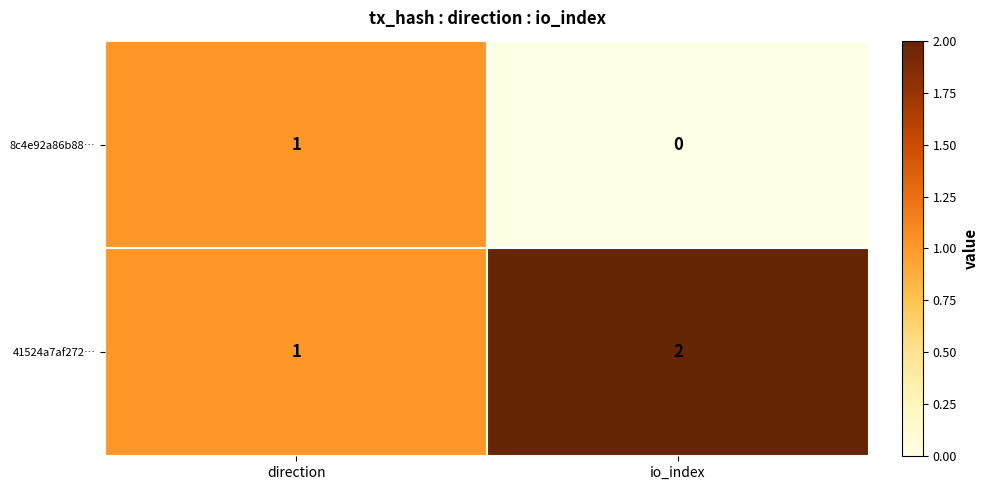

Reading right to left, transcribe all the data shown in this chart.

8c4e92a86b88…: io_index=0	direction=1
41524a7af272…: io_index=2	direction=1